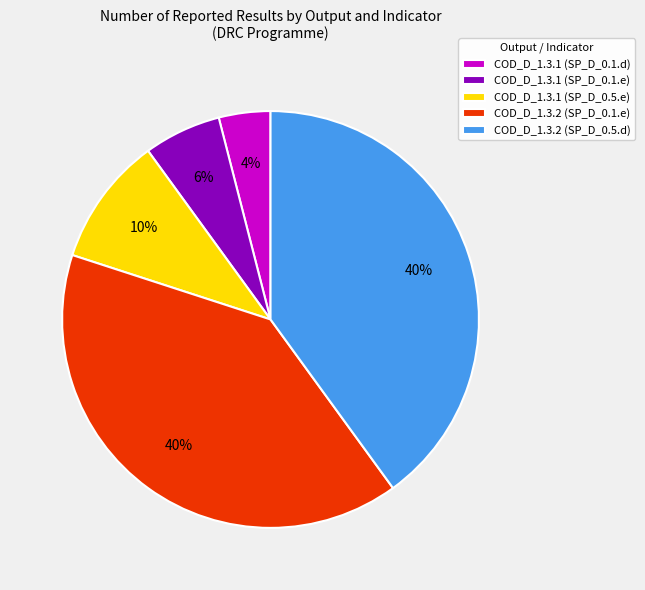

Which has a higher value, COD_D_1.3.2 (SP_D_0.1.e) or COD_D_1.3.1 (SP_D_0.1.d)?

COD_D_1.3.2 (SP_D_0.1.e)